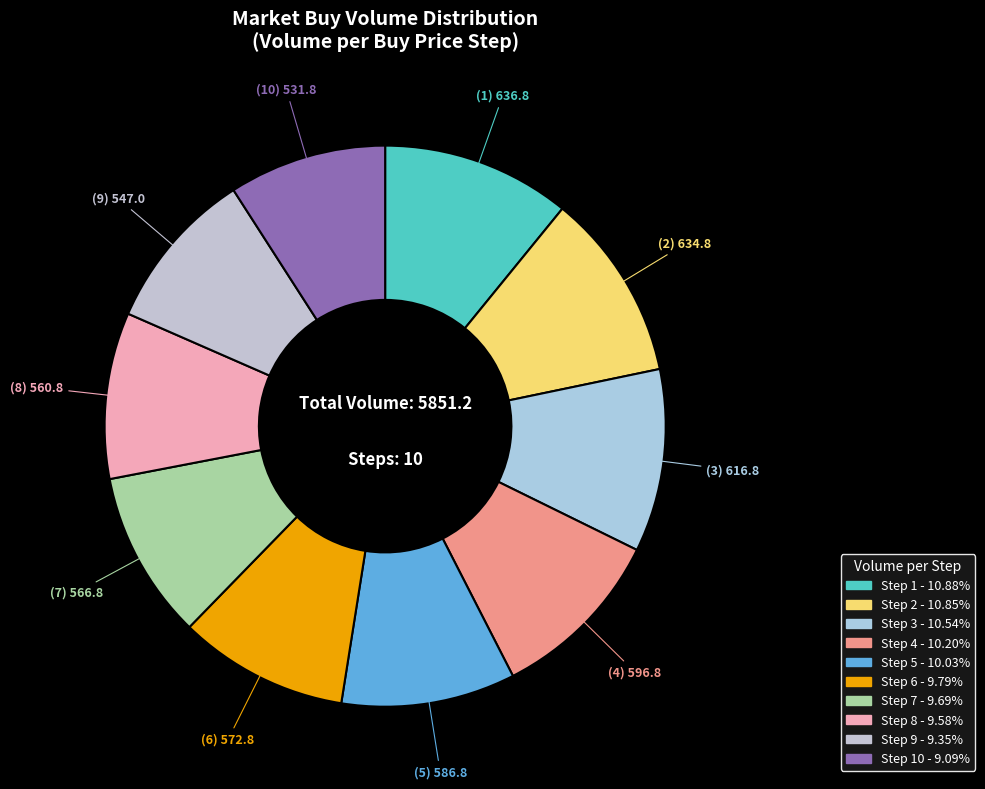

Count the number of slices in the pie.

10